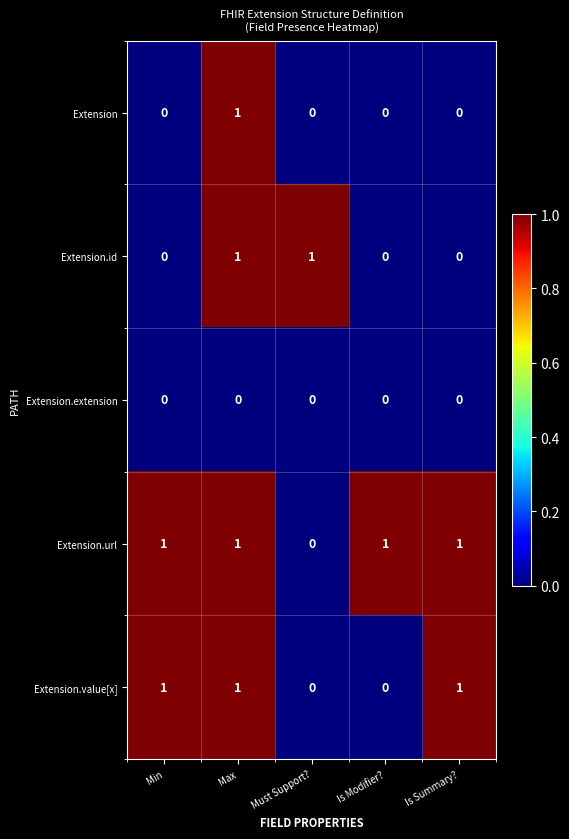

Reading left to right, transcribe all the data shown in this chart.

Extension: Min=0	Max=1	Must Support?=0	Is Modifier?=0	Is Summary?=0
Extension.id: Min=0	Max=1	Must Support?=1	Is Modifier?=0	Is Summary?=0
Extension.extension: Min=0	Max=0	Must Support?=0	Is Modifier?=0	Is Summary?=0
Extension.url: Min=1	Max=1	Must Support?=0	Is Modifier?=1	Is Summary?=1
Extension.value[x]: Min=1	Max=1	Must Support?=0	Is Modifier?=0	Is Summary?=1